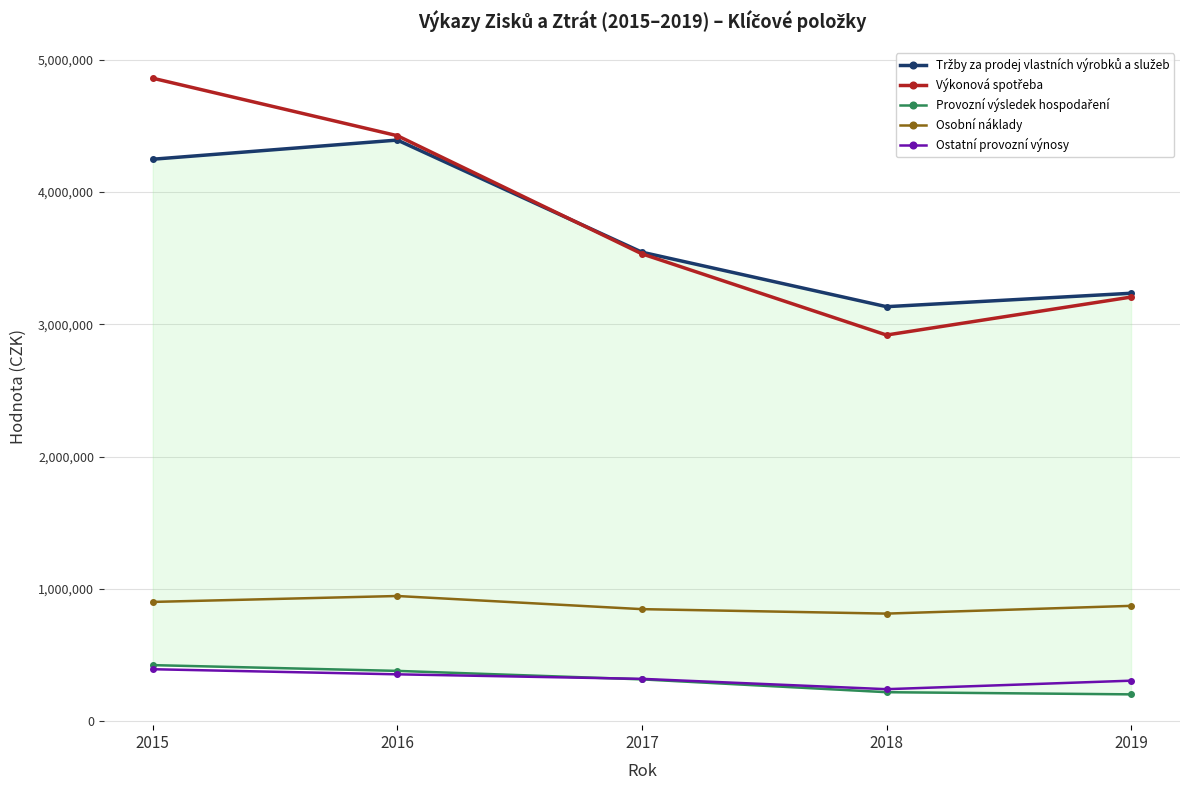

Reading left to right, what are all the values shown in this chart?

Tržby za prodej vlastních výrobků a služeb: 4248782	4393682	3545630	3133475	3235033
Výkonová spotřeba: 4861445	4426654	3533162	2919048	3206214
Provozní výsledek hospodaření: 422376	378793	314726	217708	201278
Osobní náklady: 900461	945163	845805	812058	870715
Ostatní provozní výnosy: 391397	352830	318584	240447	304778